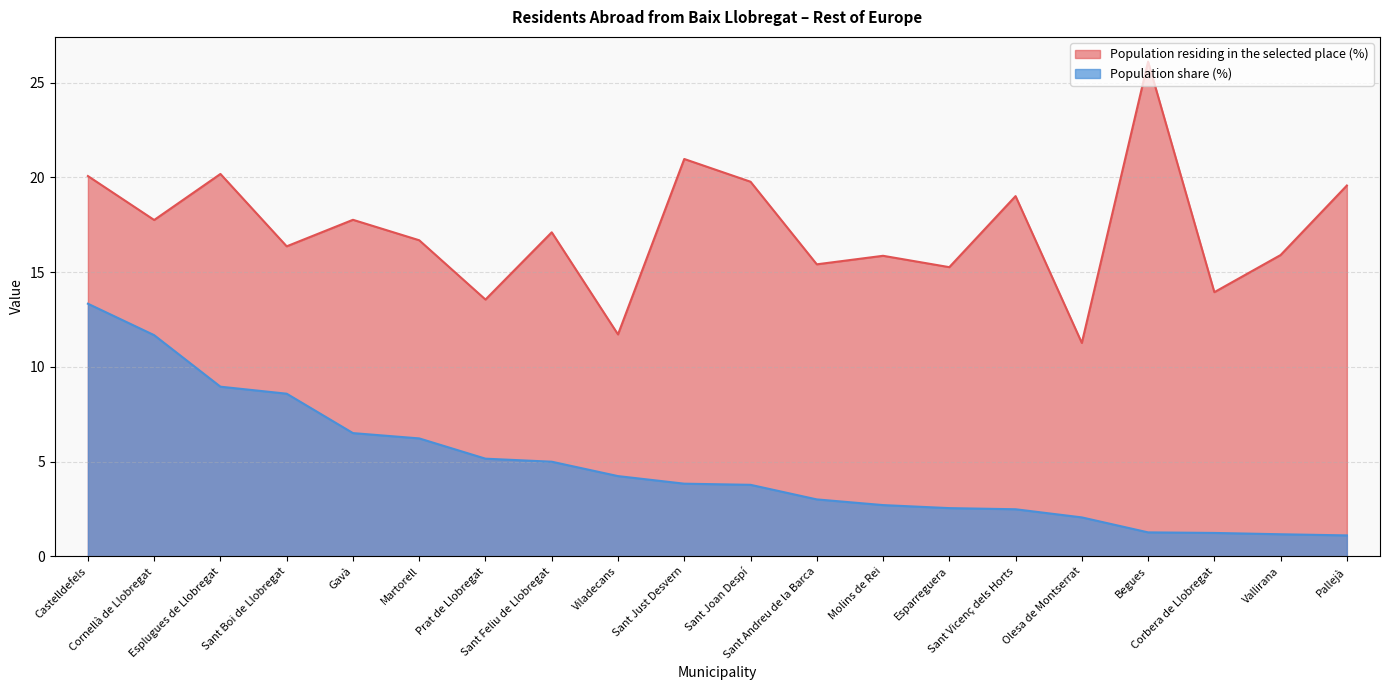

What are all the series names shown in the legend?

Population residing in the selected place (%), Population share (%)